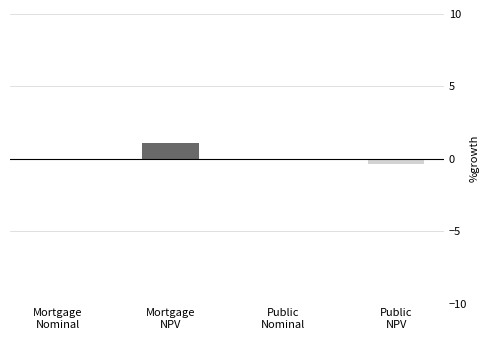

What is the sum of all values?

0.7